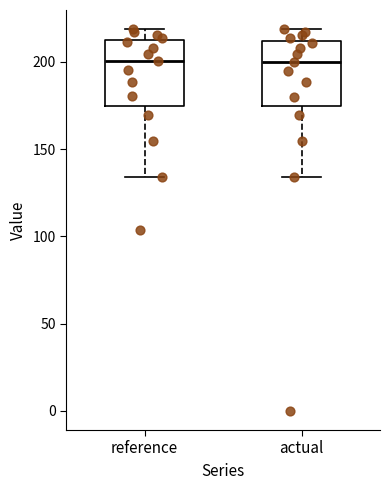

Reading left to right, read every box against the y-axis: the position of its median line, the range the box covers, and the ends of its whiskers. The values are not printed on the chart, so give them approximately, as read against the axis.

reference: median 200, box 175 to 210, whiskers 135 to 220
actual: median 200, box 175 to 210, whiskers 135 to 220